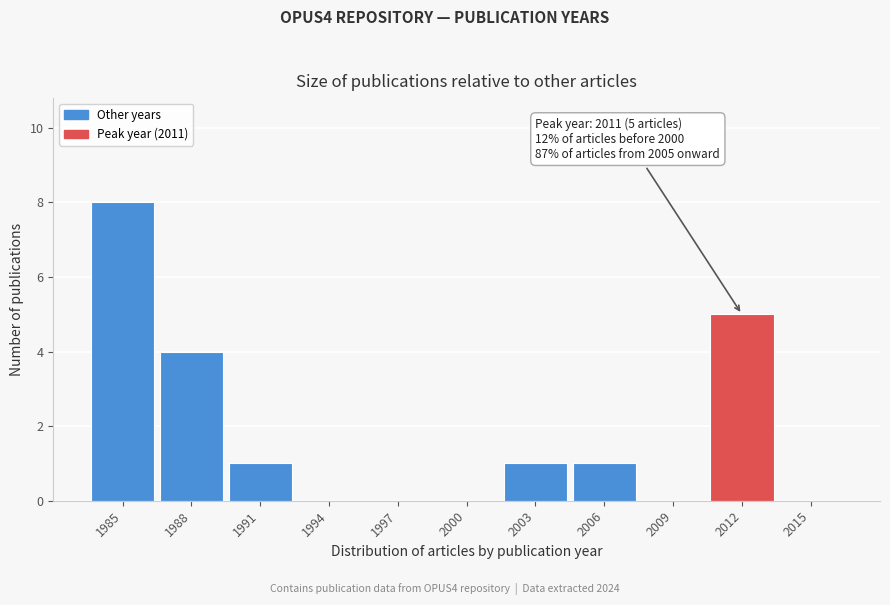

Reading right to left, what are all the values shown in this chart?

2015=0	2012=5	2009=0	2006=1	2003=1	2000=0	1997=0	1994=0	1991=1	1988=4	1985=8